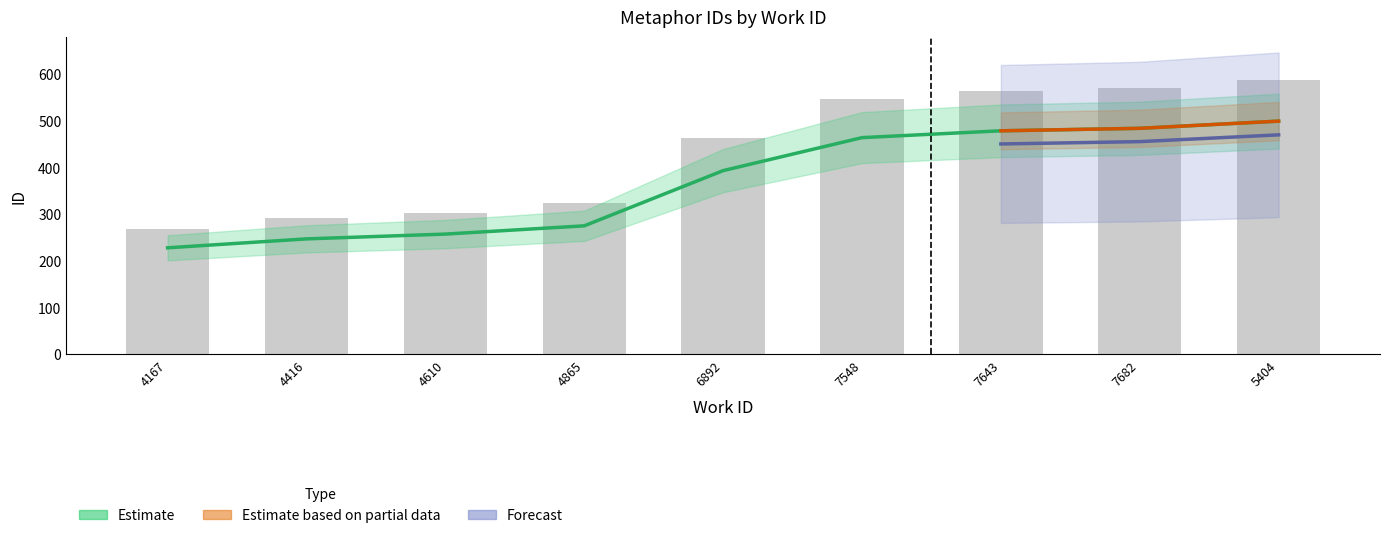

How many data points in Estimate are less than 393?

4